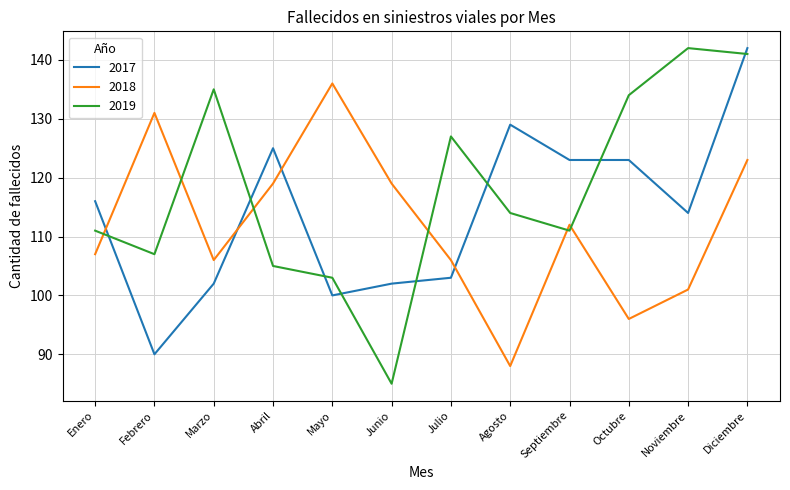

What is the minimum value shown in the chart?

85